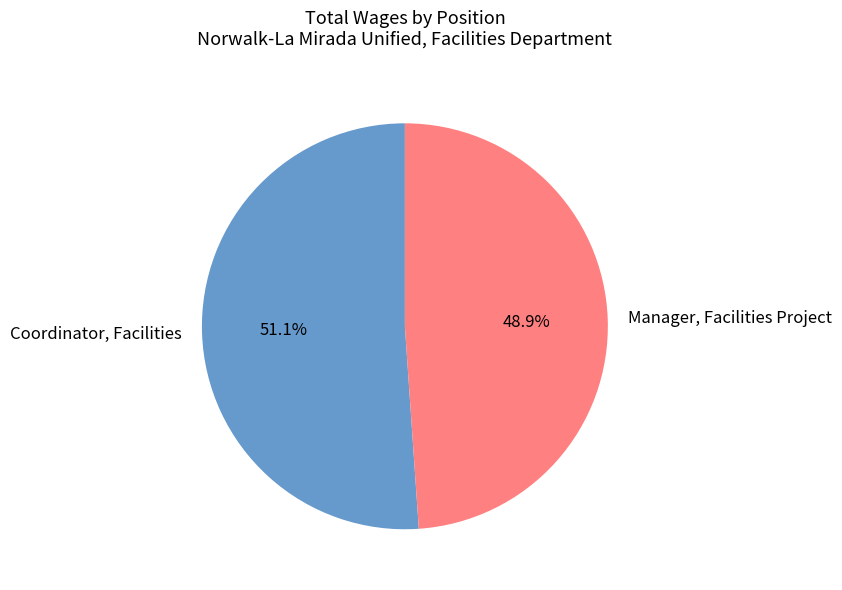

Is it true that Manager, Facilities Project is 49% of the pie?

True